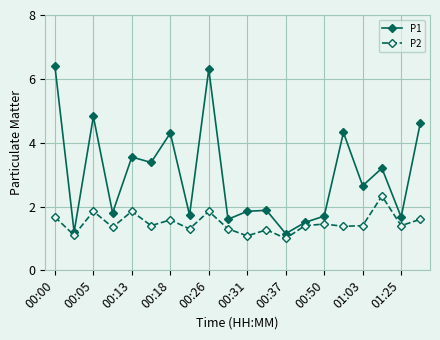

What is the value of the P1 point at the 3rd from the left?

4.8